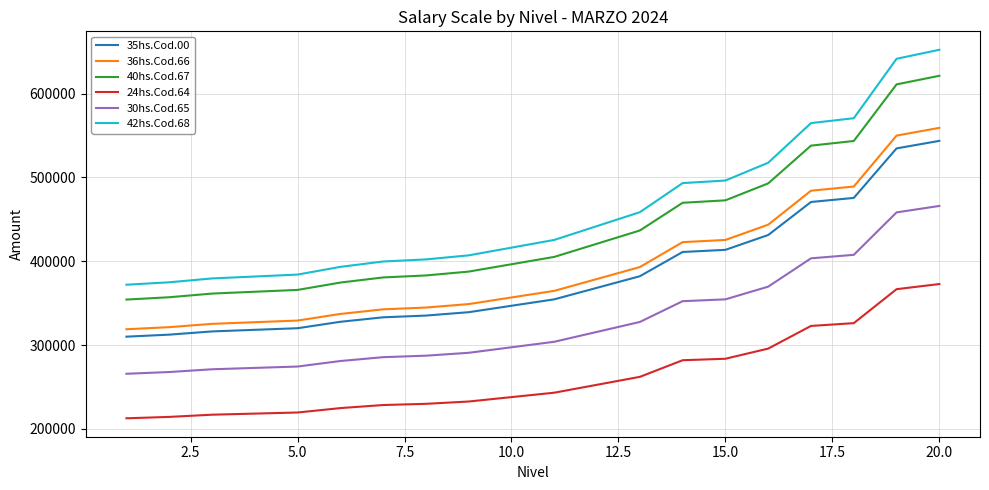

Is this an area chart (filled region under the line)?

No